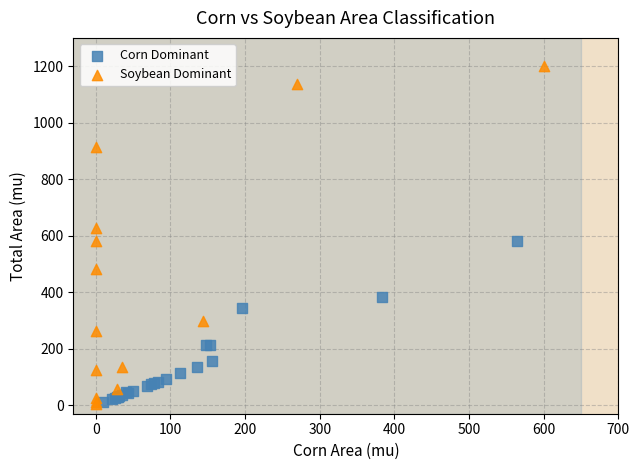

Which series has the largest Y range (max minus min)?

Soybean Dominant